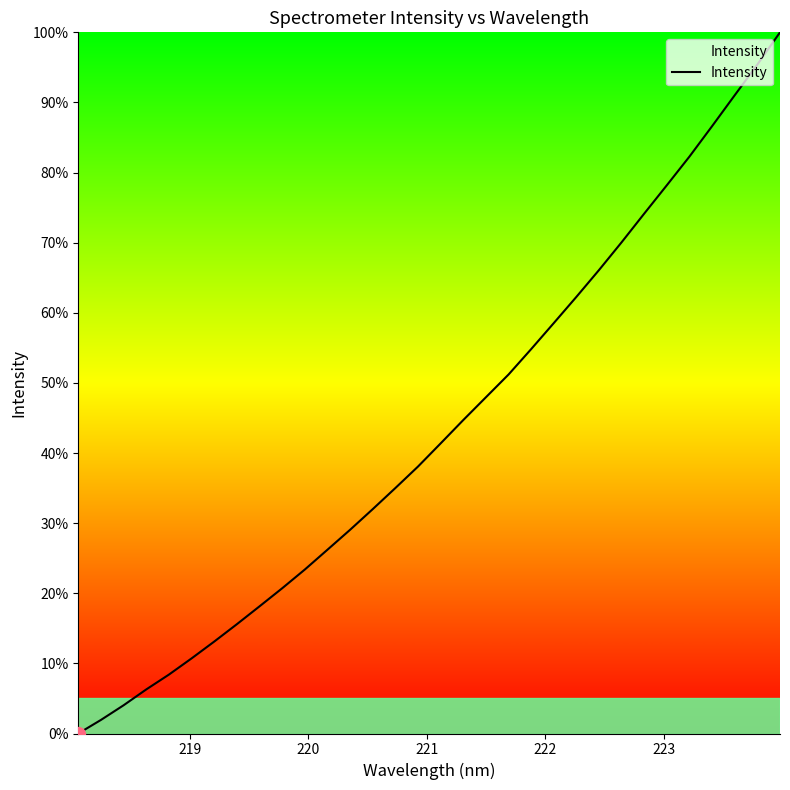

True or false: the data has more than 0 interior local peaks.

False